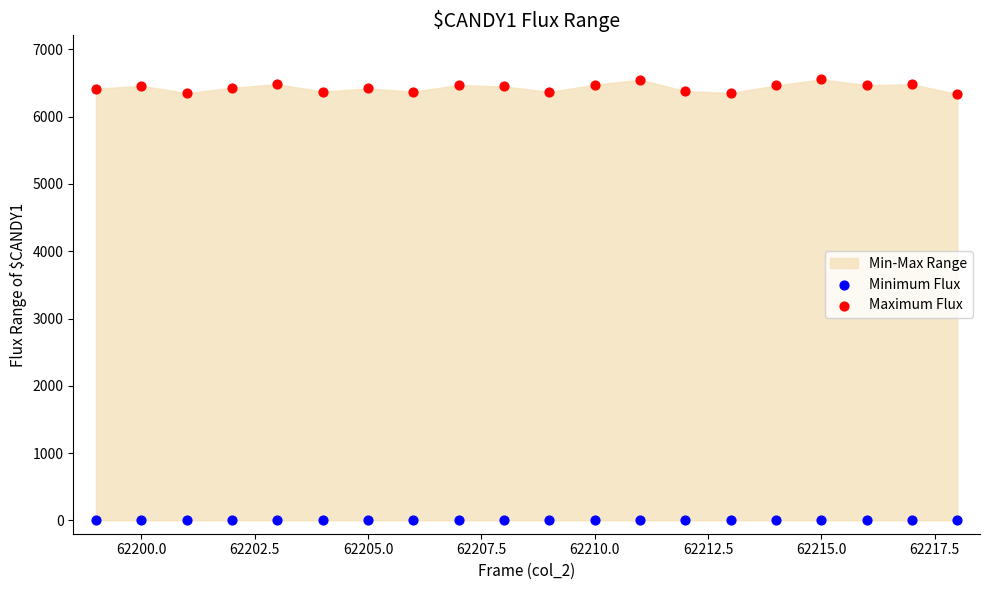

Which series contains the lowest Y value?

Minimum Flux